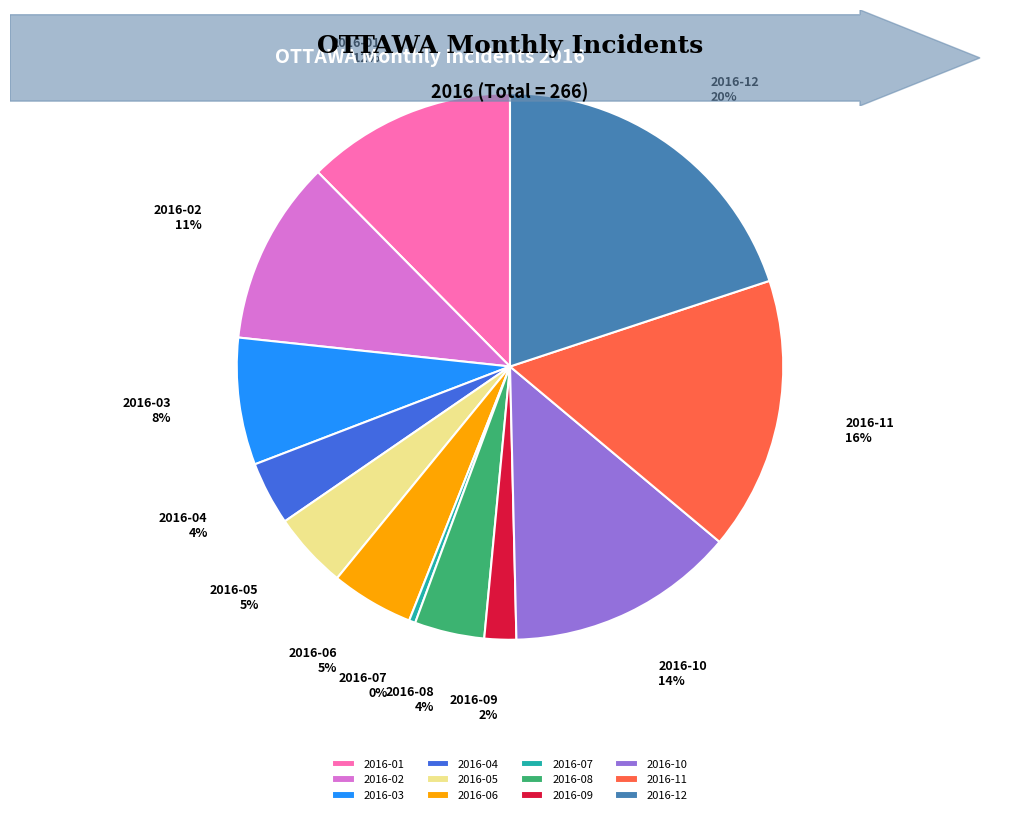

Between 2016-07 and 2016-10, which is larger?

2016-10